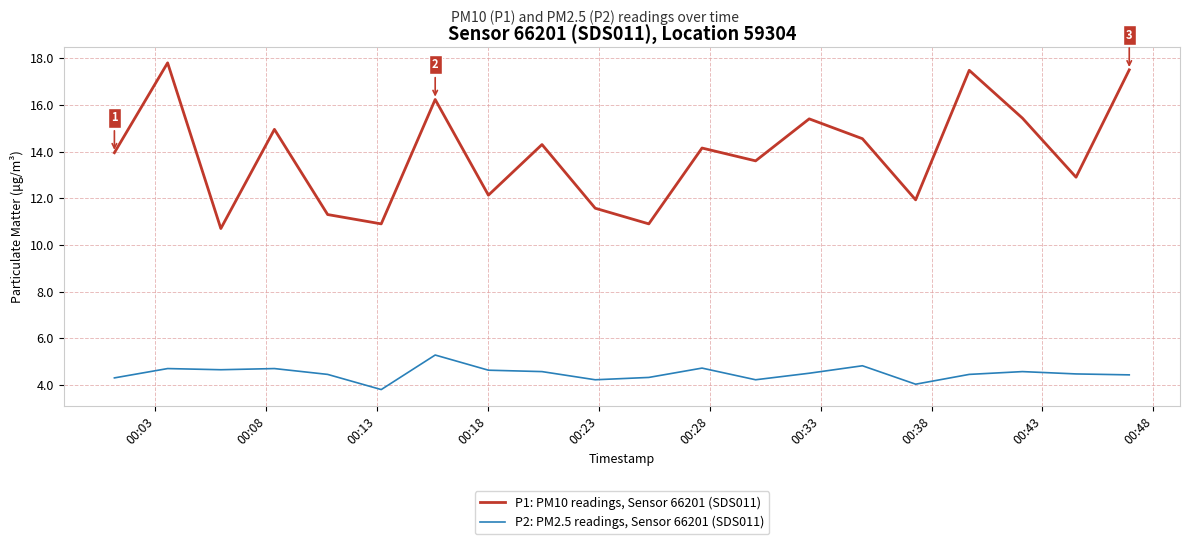

Which series has the widest spread of values?

P1: PM10 readings, Sensor 66201 (SDS011)